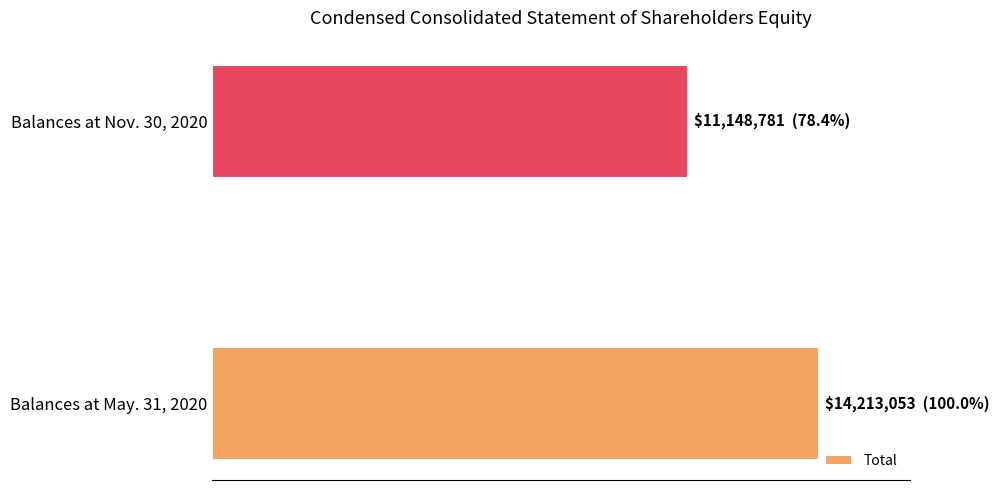

Rank the categories by value from lowest to highest.

Balances at Nov. 30, 2020, Balances at May. 31, 2020